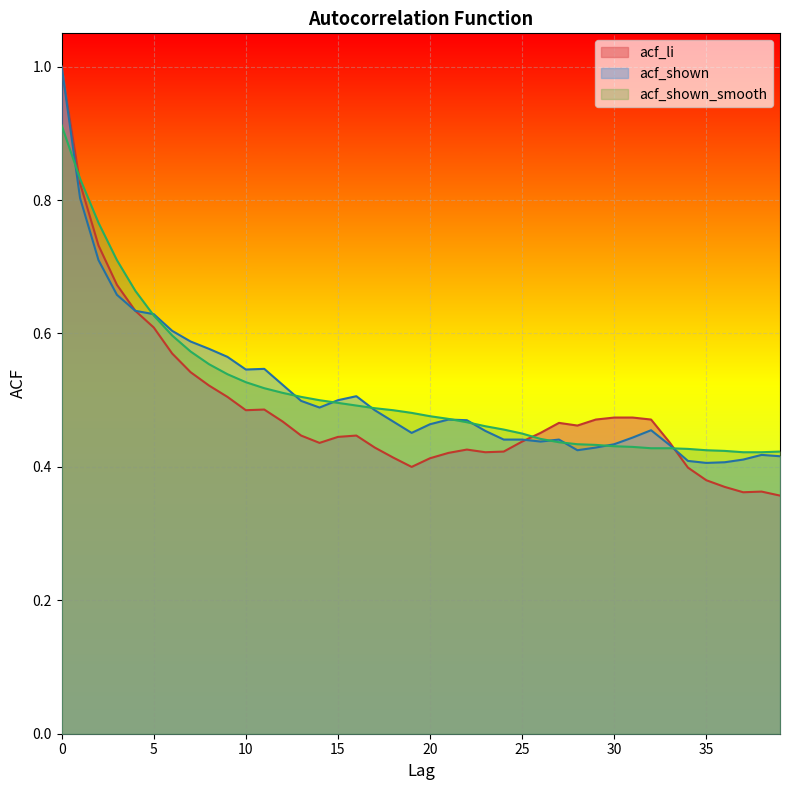

The acf_shown series shows 0.4 at 36. True or false?

True